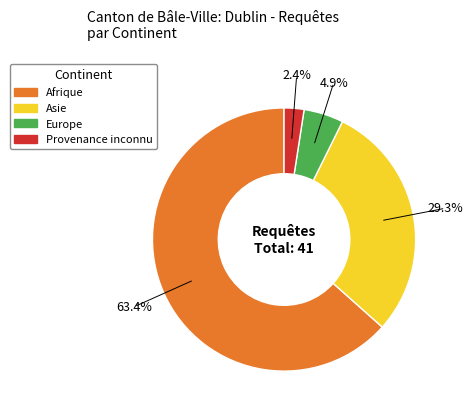

What is the ratio of the value at Europe to the value at Provenance inconnu?

2.0